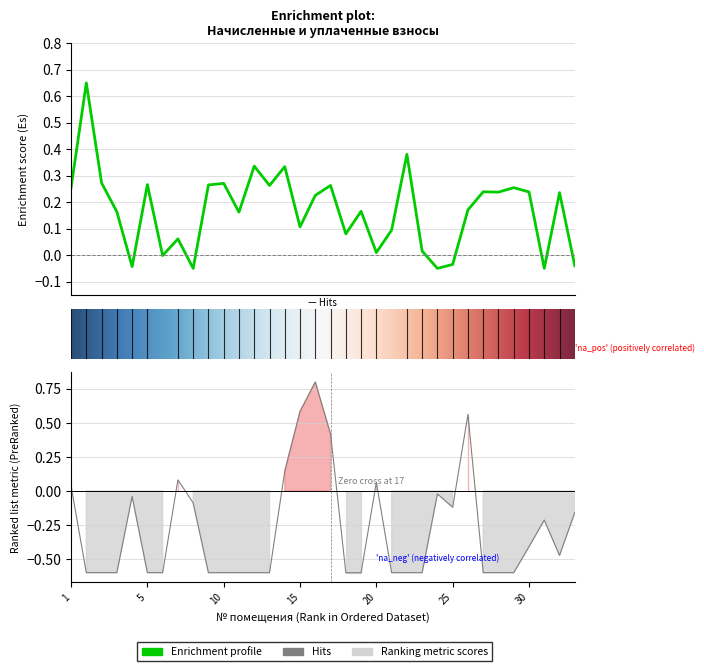

Reading left to right, what are all the values shown in this chart?

задолженность: 0.3	0.6	0.3	0.2	-0.0	0.3	-0.0	0.1	-0.1	0.3	0.3	0.2	0.3	0.3	0.3	0.1	0.2	0.3	0.1	0.2	0.0	0.1	0.4	0.0	-0.0	-0.0	0.2	0.2	0.2	0.3	0.2	-0.1	0.2	-0.0
уплачено: 0.0	-0.6	-0.6	-0.6	-0.0	-0.6	-0.6	0.1	-0.1	-0.6	-0.6	-0.6	-0.6	-0.6	0.1	0.6	0.8	0.4	-0.6	-0.6	0.1	-0.6	-0.6	-0.6	-0.0	-0.1	0.6	-0.6	-0.6	-0.6	-0.4	-0.2	-0.5	-0.2